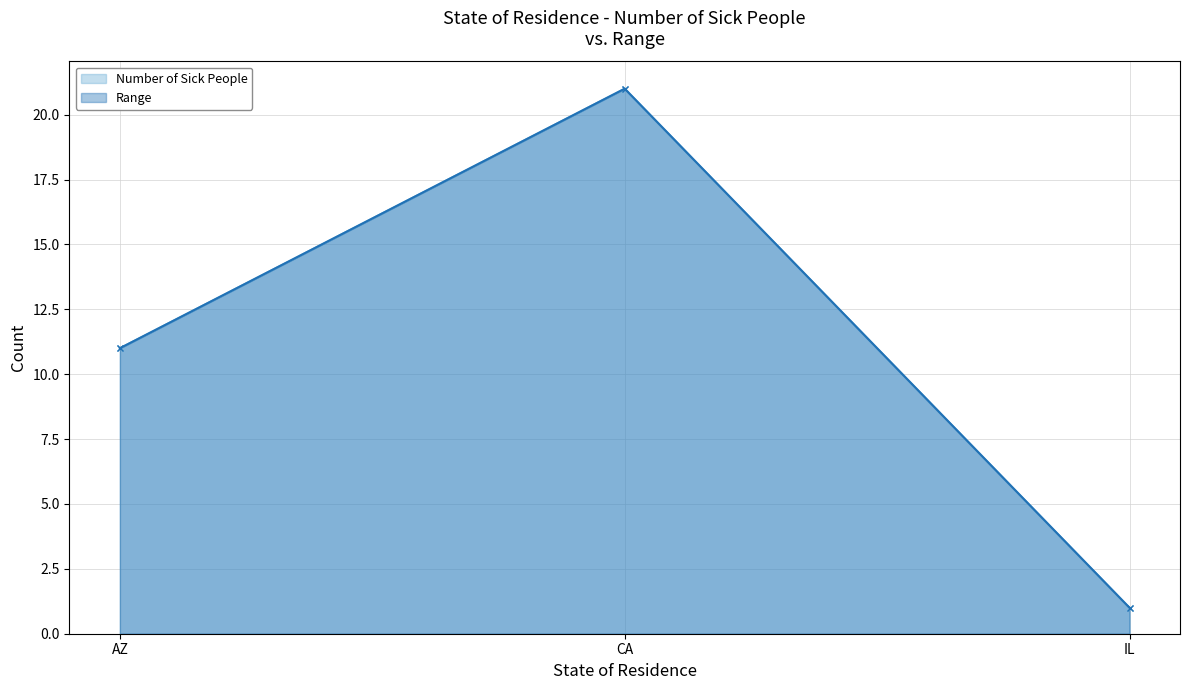

At which label does Number of Sick People reach its peak?

CA